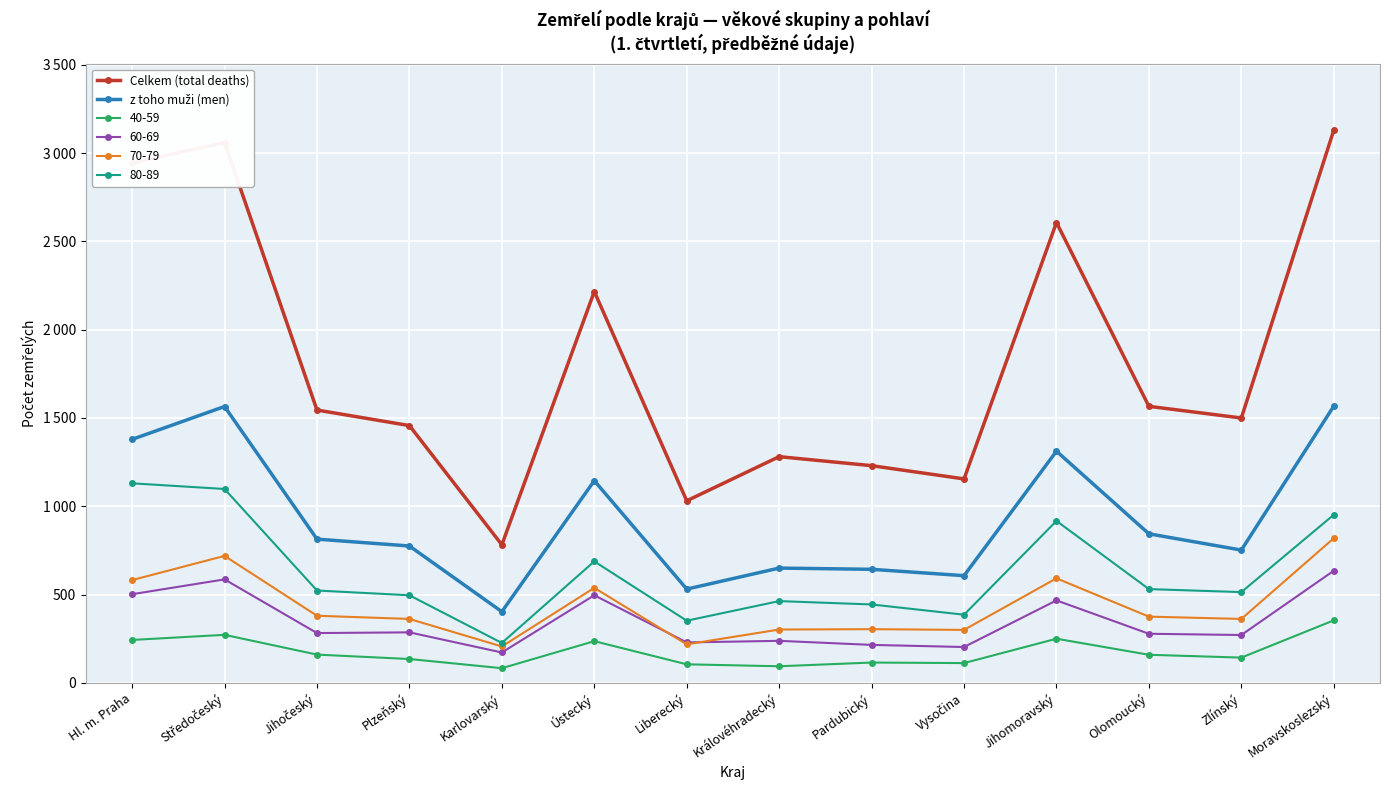

Which series has the largest total across all categories?

Celkem (total deaths)